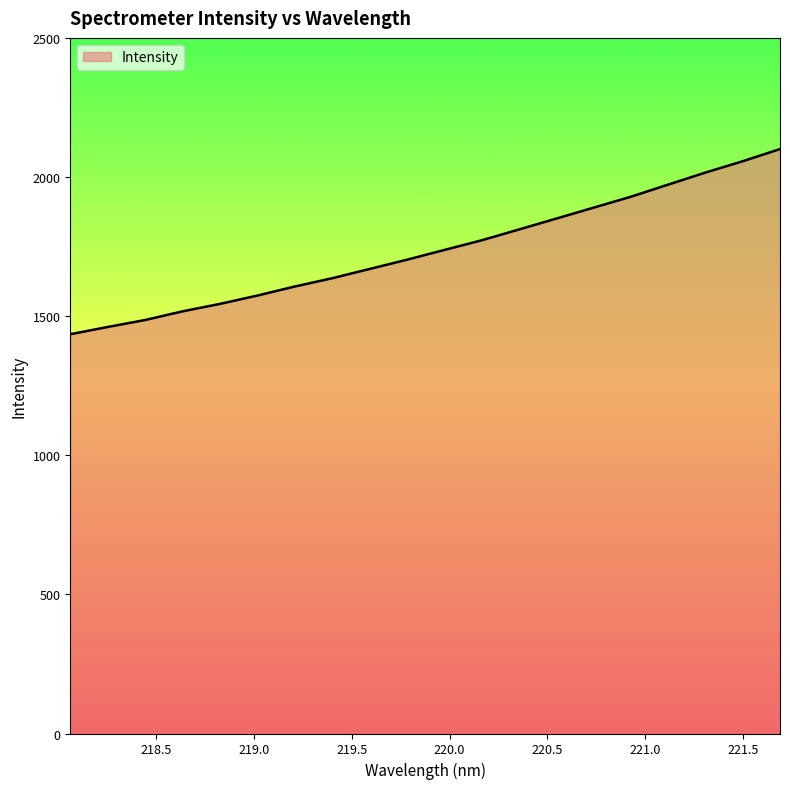

What is the difference between the maximum and minimum values?

665.5